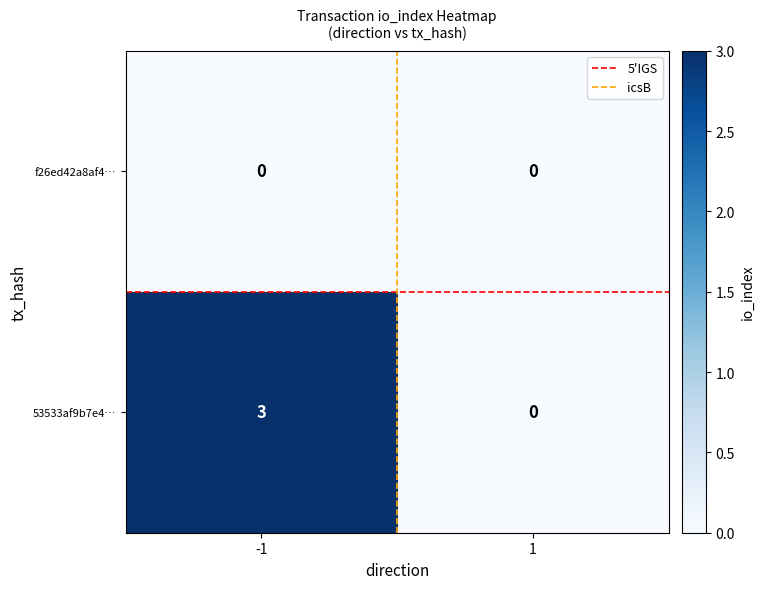

What is the difference between the 53533af9b7e4… values at 1 and -1?

3